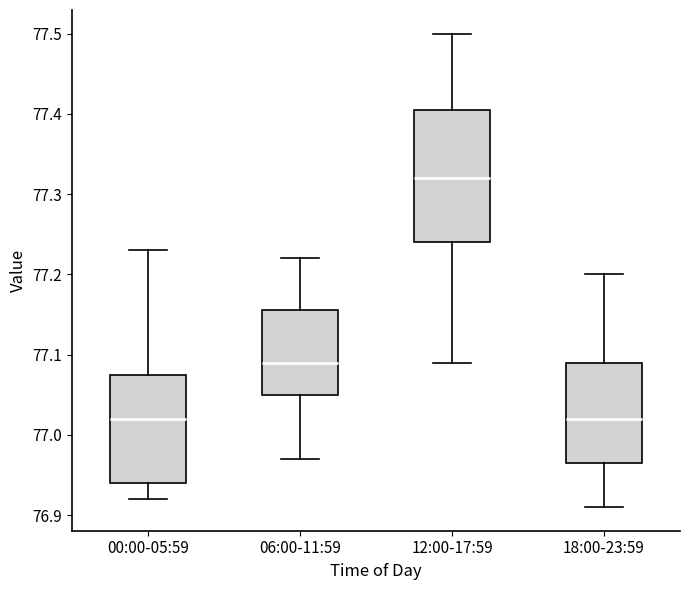

Reading left to right, read every box against the y-axis: the position of its median line, the range the box covers, and the ends of its whiskers. The values are not printed on the chart, so give them approximately, as read against the axis.

00:00-05:59: median 77.02, box 76.94 to 77.08, whiskers 76.92 to 77.23
06:00-11:59: median 77.09, box 77.05 to 77.16, whiskers 76.97 to 77.22
12:00-17:59: median 77.32, box 77.24 to 77.41, whiskers 77.09 to 77.50
18:00-23:59: median 77.02, box 76.97 to 77.09, whiskers 76.91 to 77.20